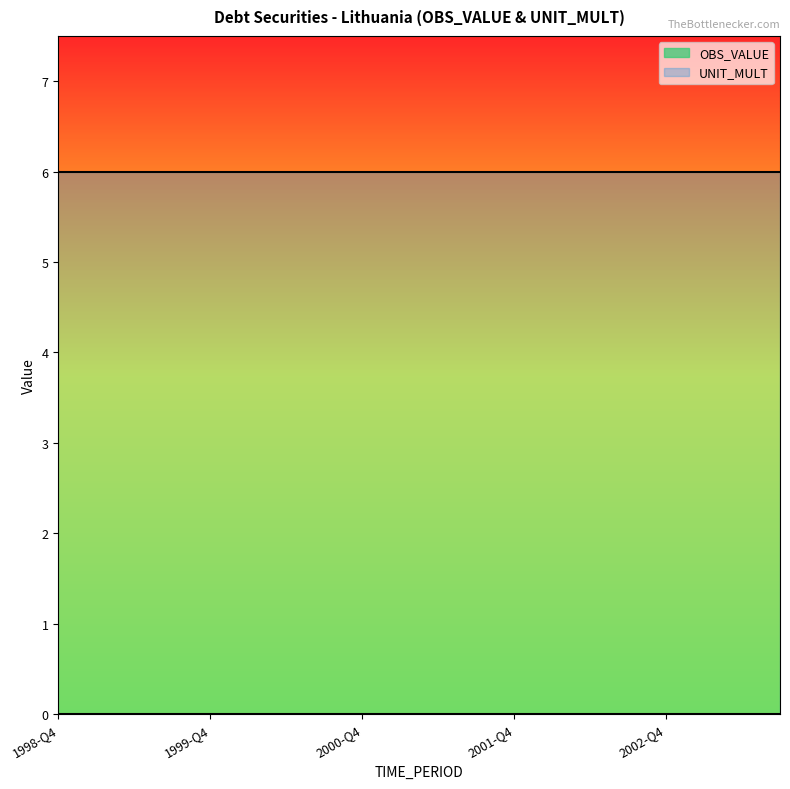

True or false: OBS_VALUE and UNIT_MULT intersect in this chart.

False